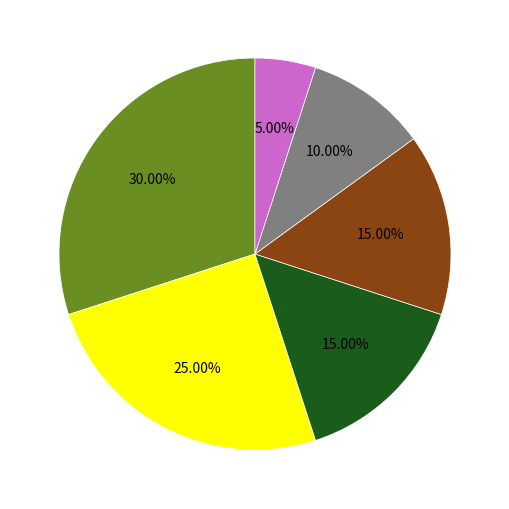

To the nearest percent, what is the difference between the largest and smallest slice percentages?

25%